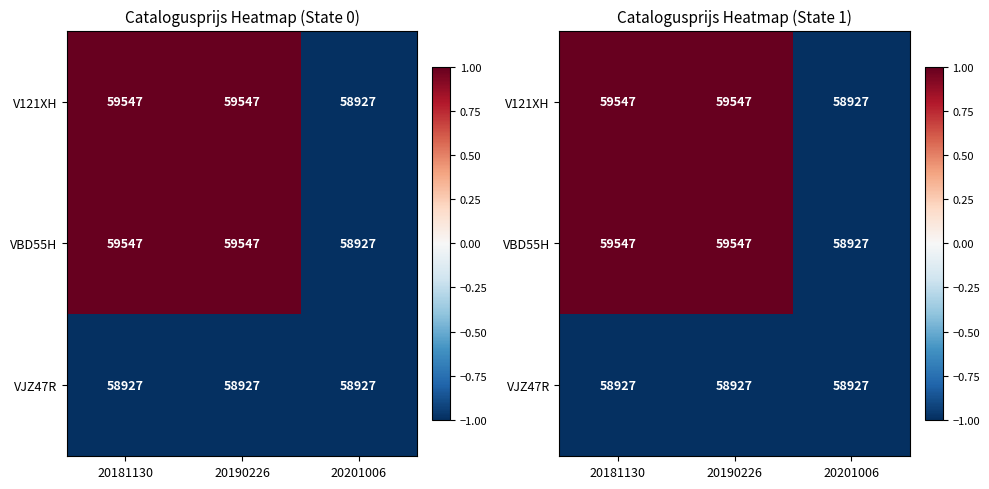

At which label does VBD55H first exceed 0?

20181130